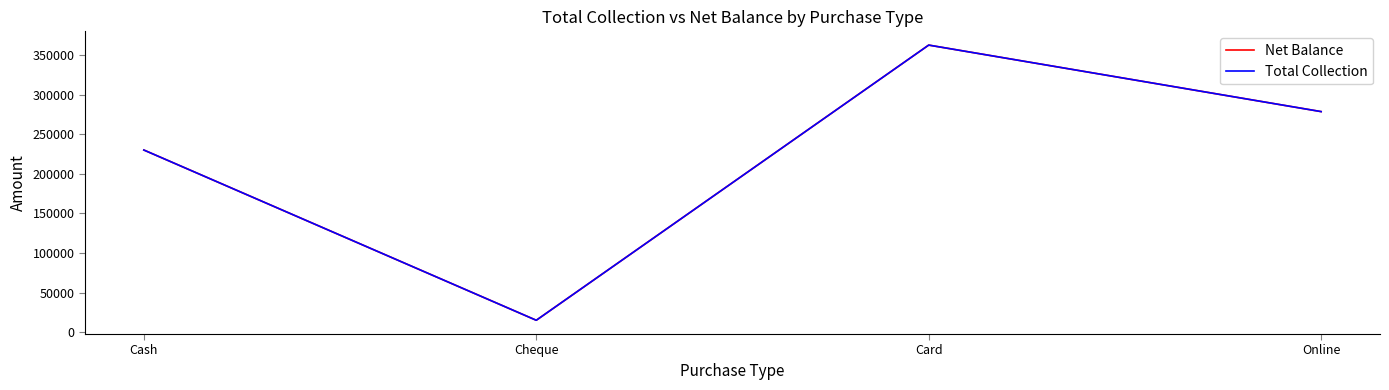

Which series has the largest total across all categories?

Net Balance